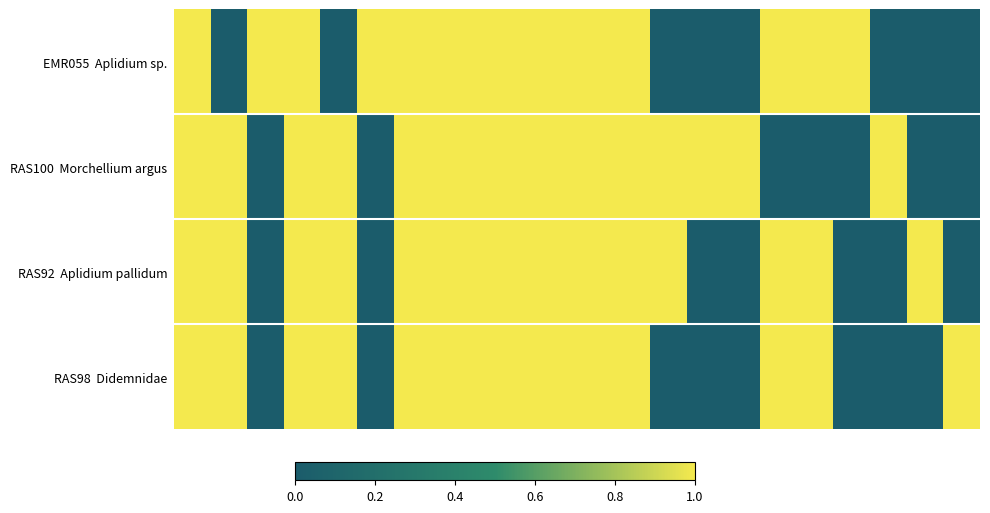

Between 19 and 6, which is larger?

6